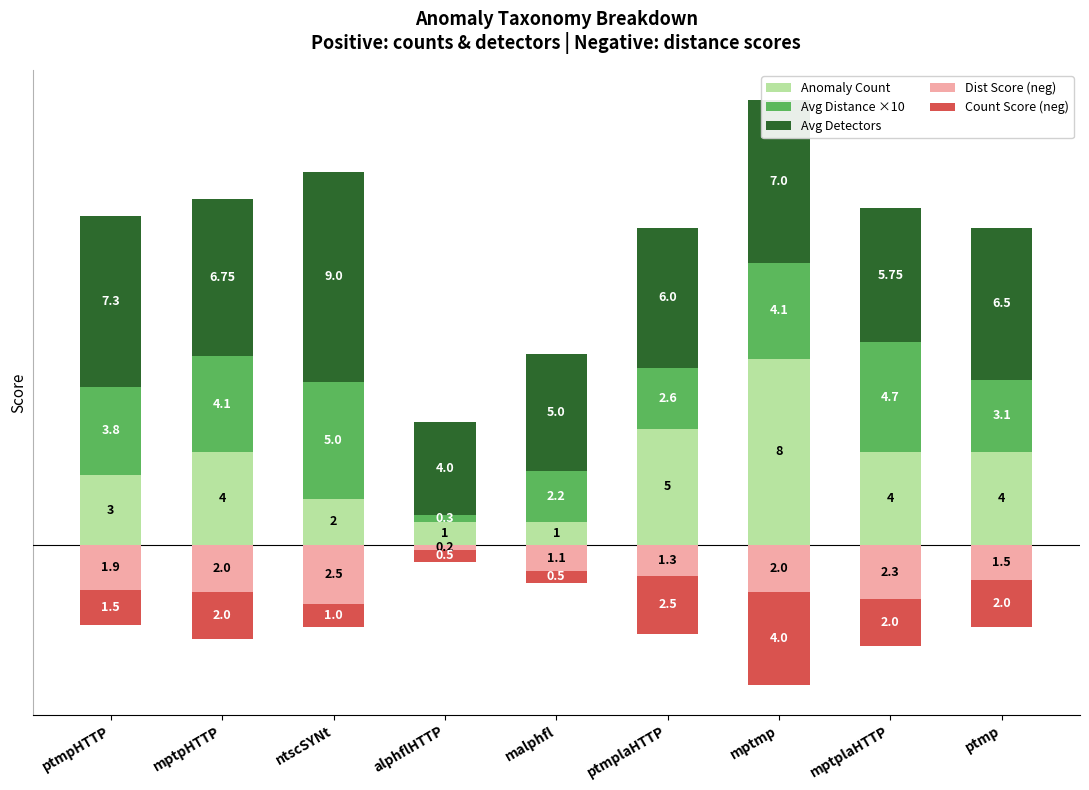

At which category does the chart reach its minimum across all series?

mptmp